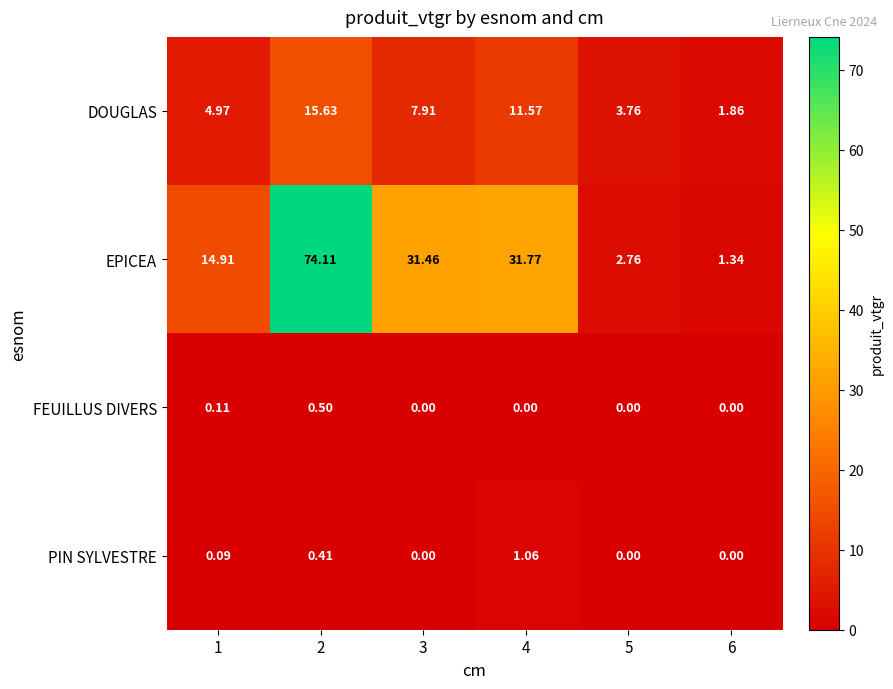

Which series has the largest range (max minus min)?

EPICEA